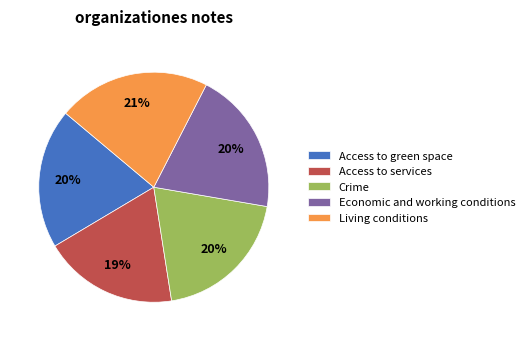

To the nearest percent, what is the combined percentage of Crime and Living conditions?

41%